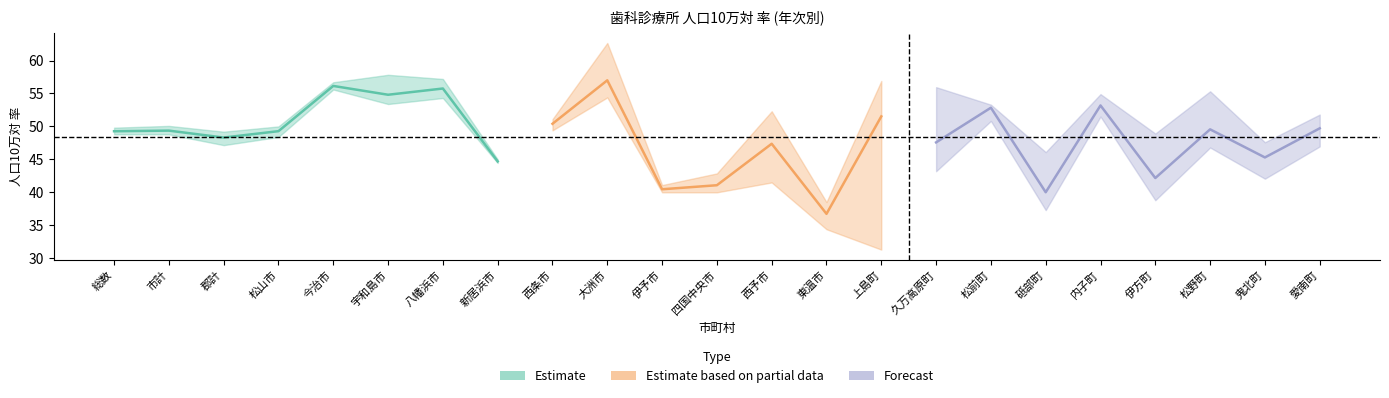

What is the value of the 平成25年 point at the 5th from the left?

56.3